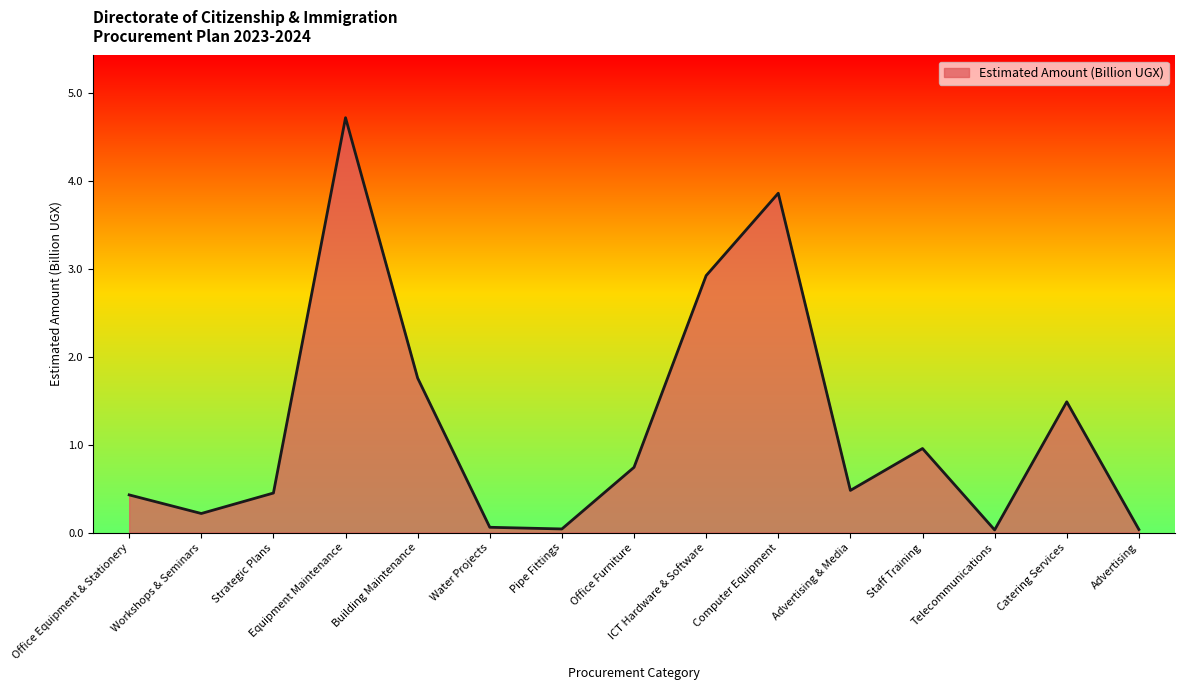

The value at Office Equipment & Stationery is 0.4. True or false?

True